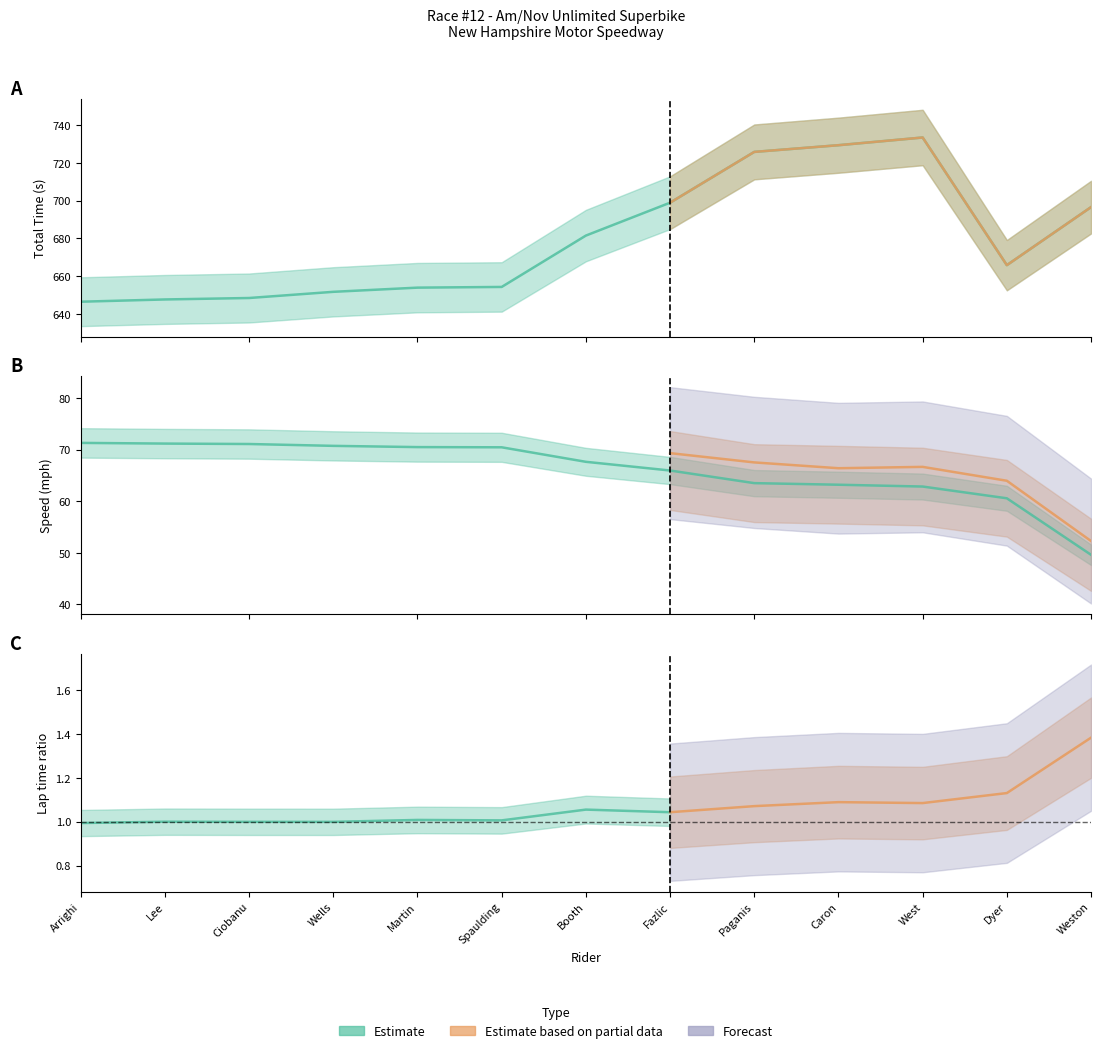

How many values in the Best Speed series exceed 67?

7